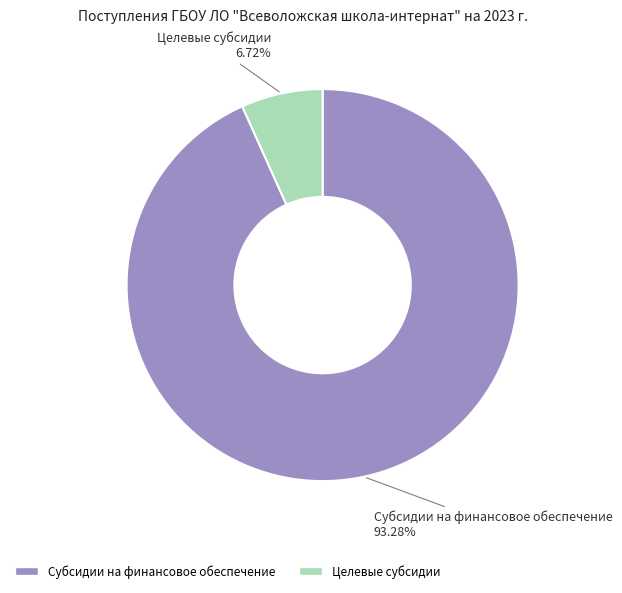

What portion of the pie excludes Целевые субсидии?

93.3%